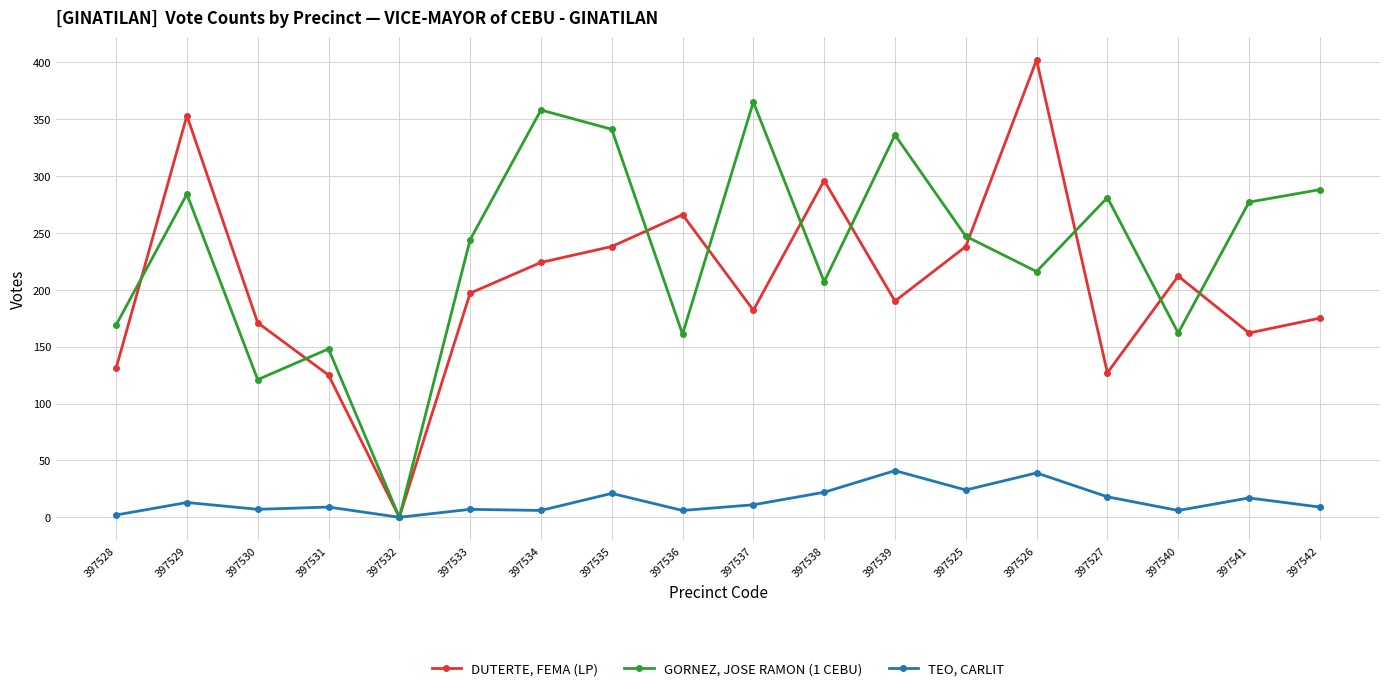

What is the label of the 13th point from the left?

397525